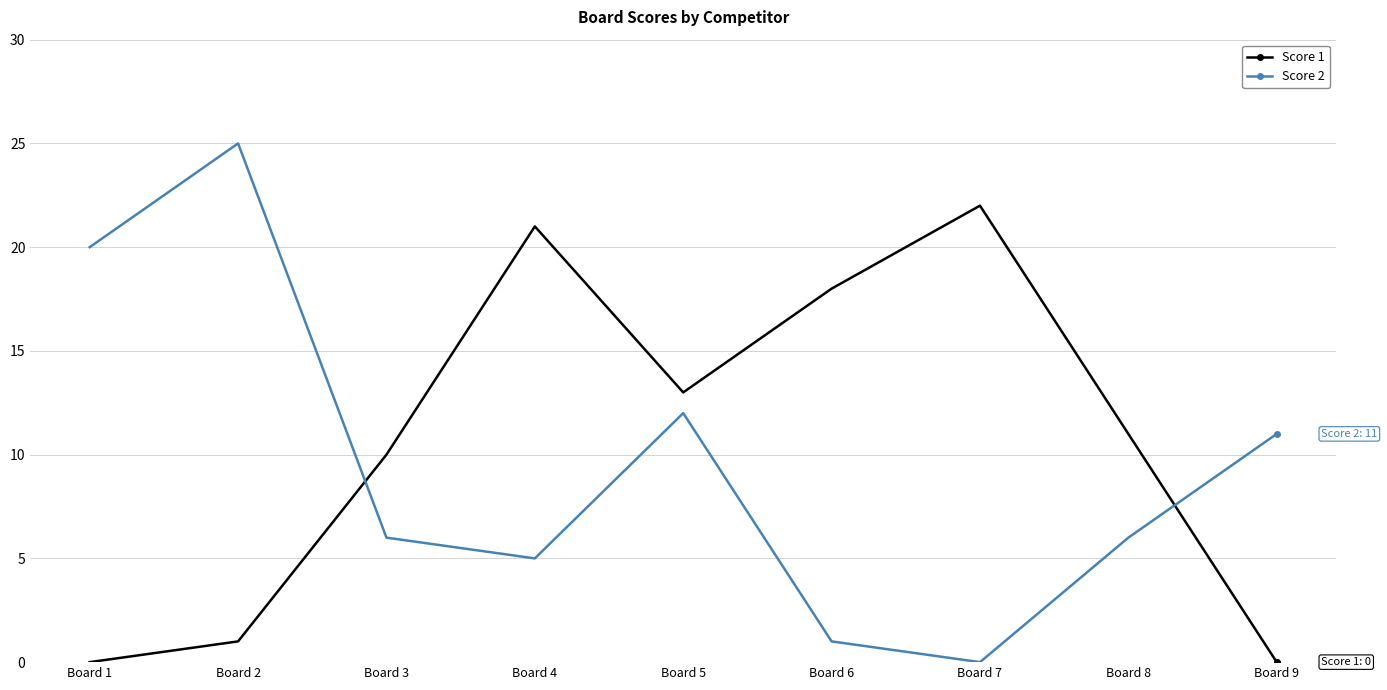

What is the maximum value shown in the chart?

25